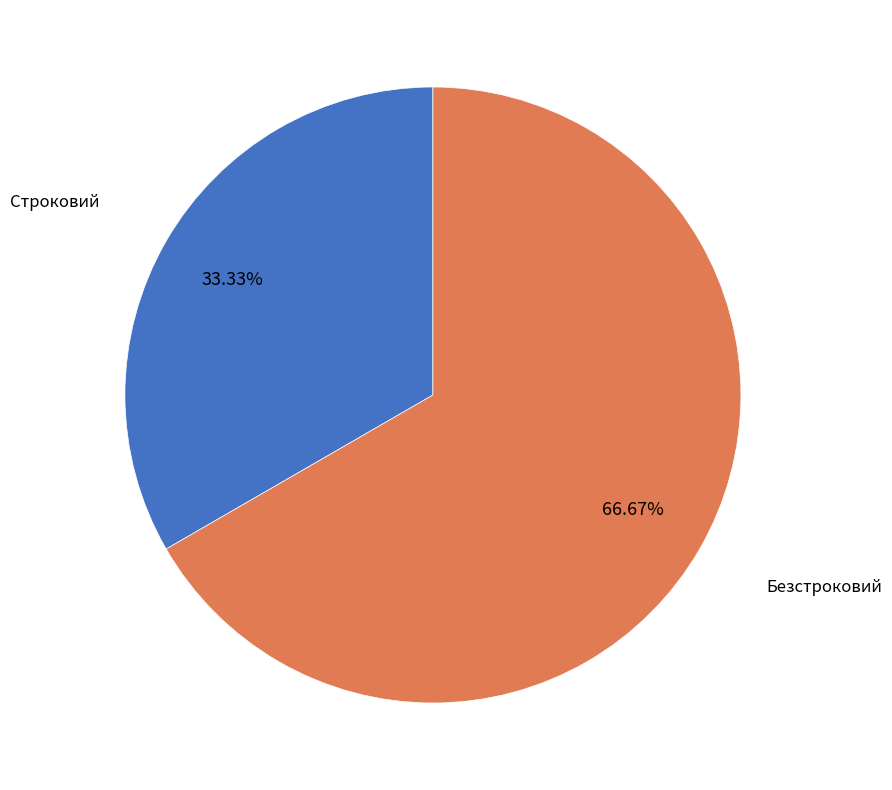

How many slices are in this pie chart?

2